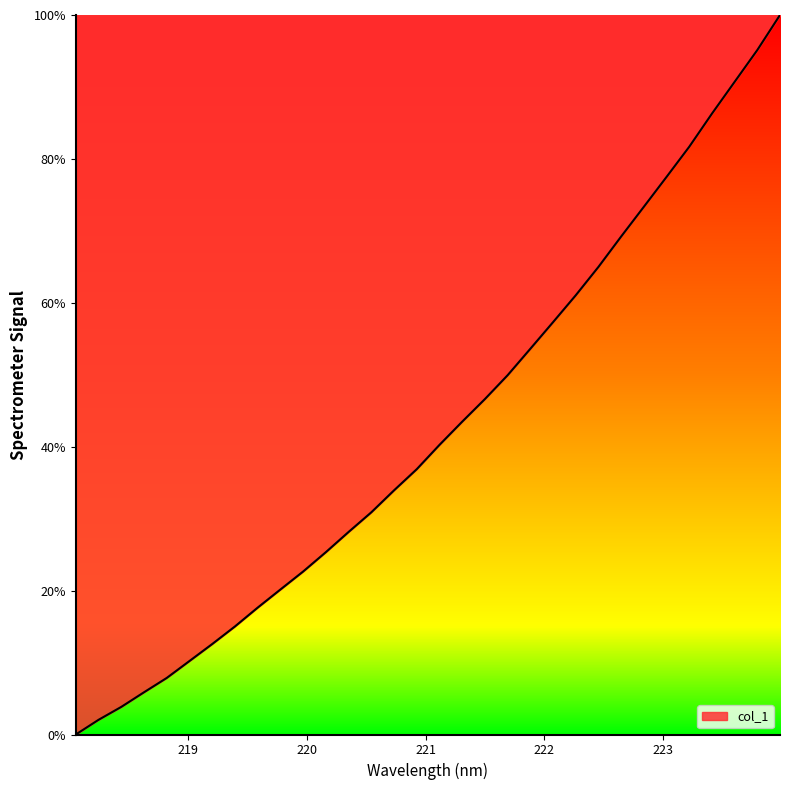

What is the maximum value shown in the chart?

100.0